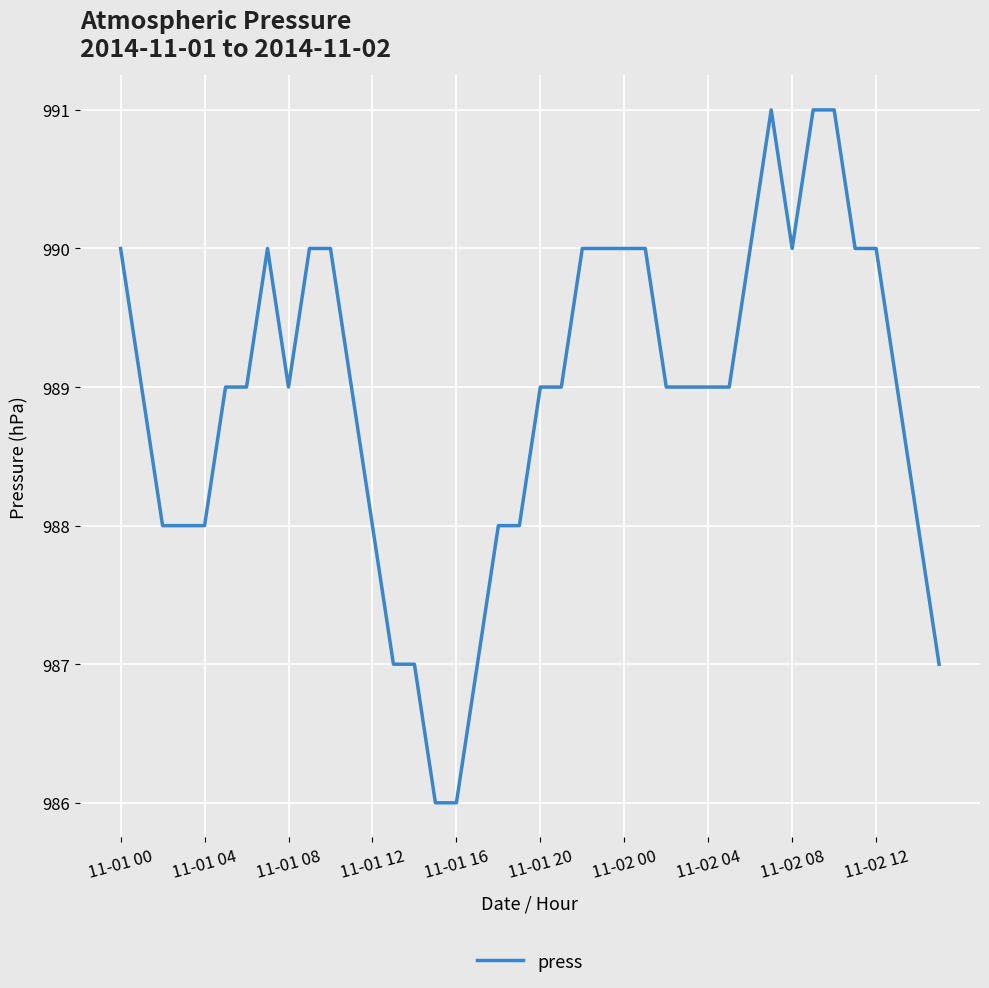

What is the smallest value displayed?

986